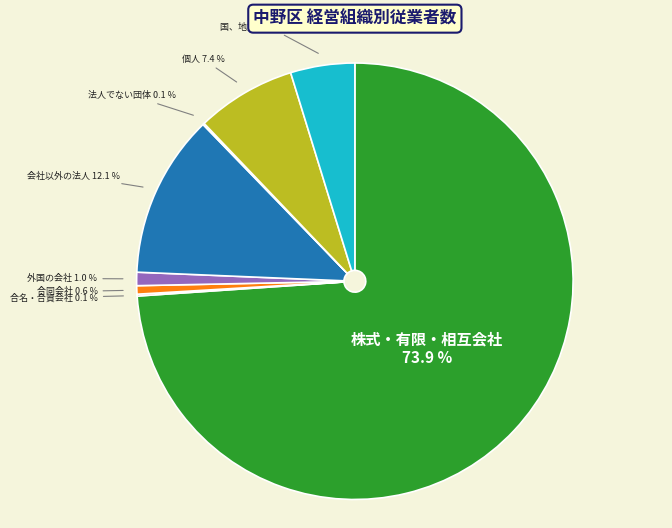

Which slice is the largest?

株式・有限・相互会社